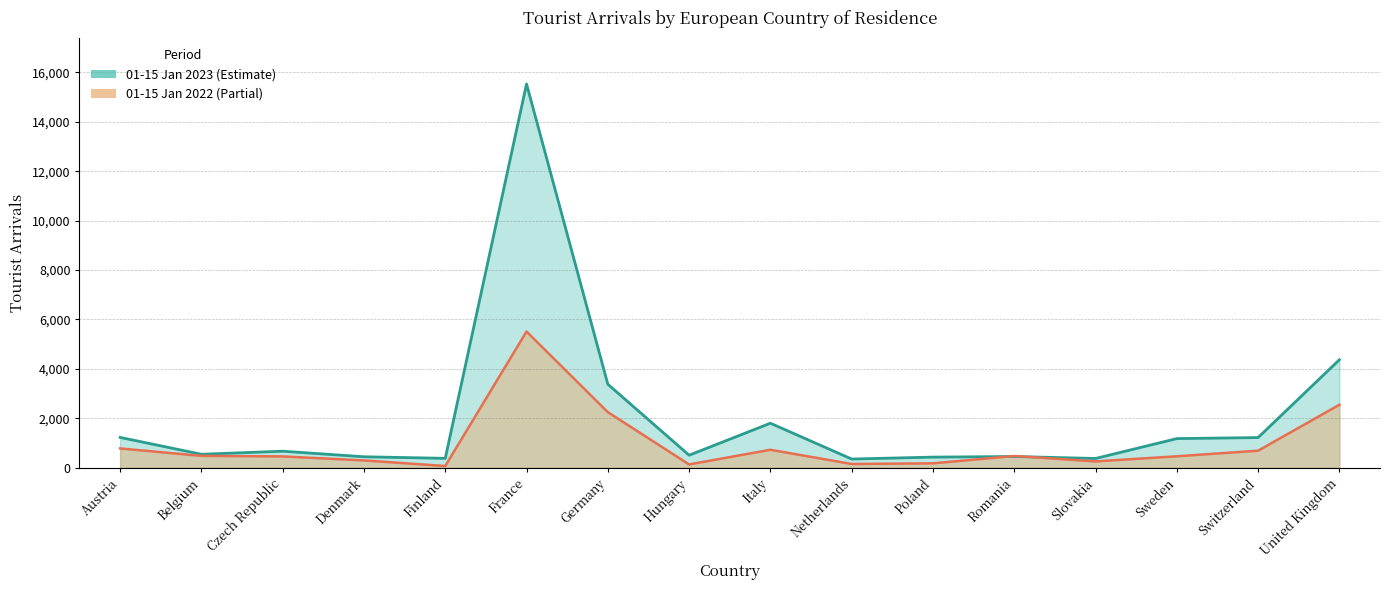

Between which two adjacent categories do 01-15 Jan 2023 and 01-15 Jan 2022 first intersect?

Poland and Romania